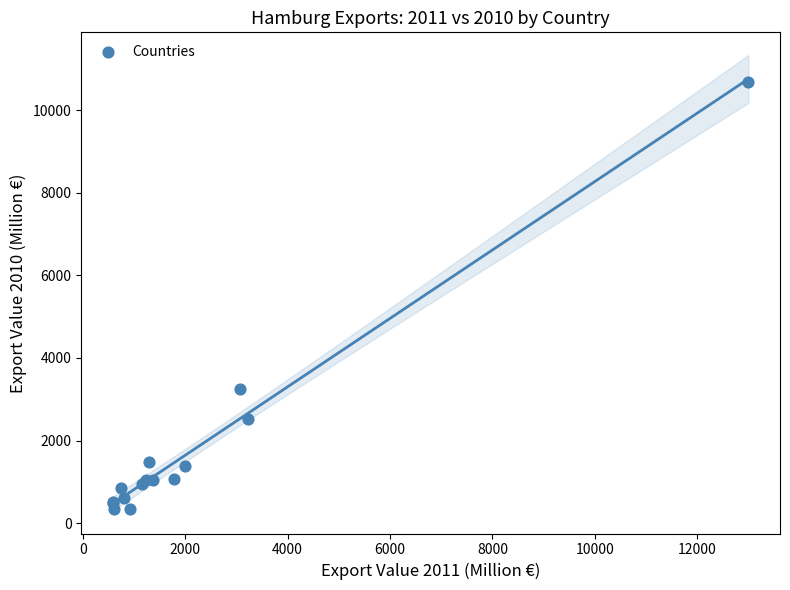

What Y value in the scatter plot is closest to 5520?

3248.7